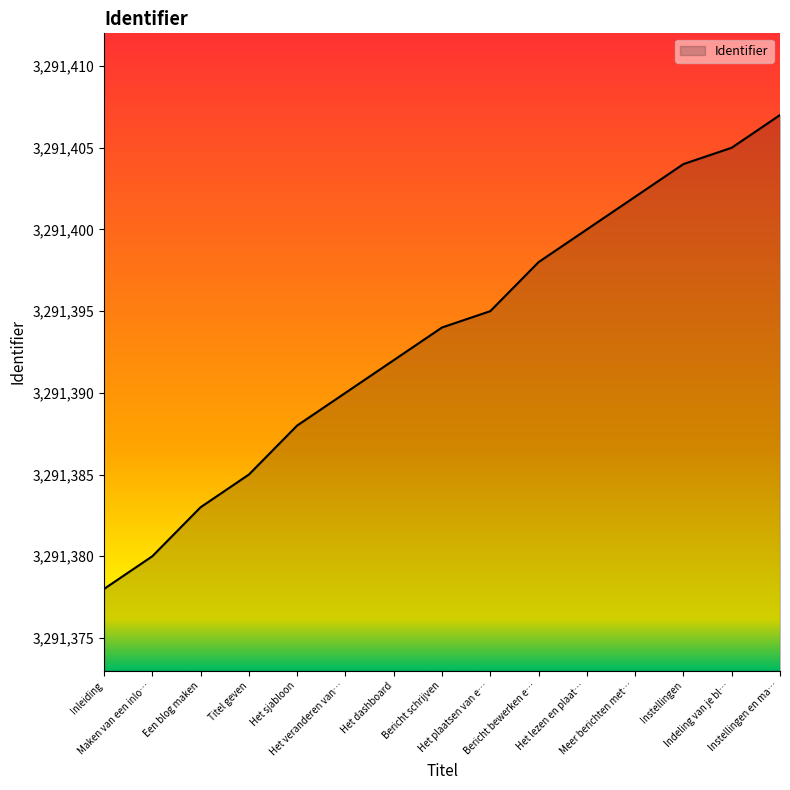

How many values are below 3291394?

7